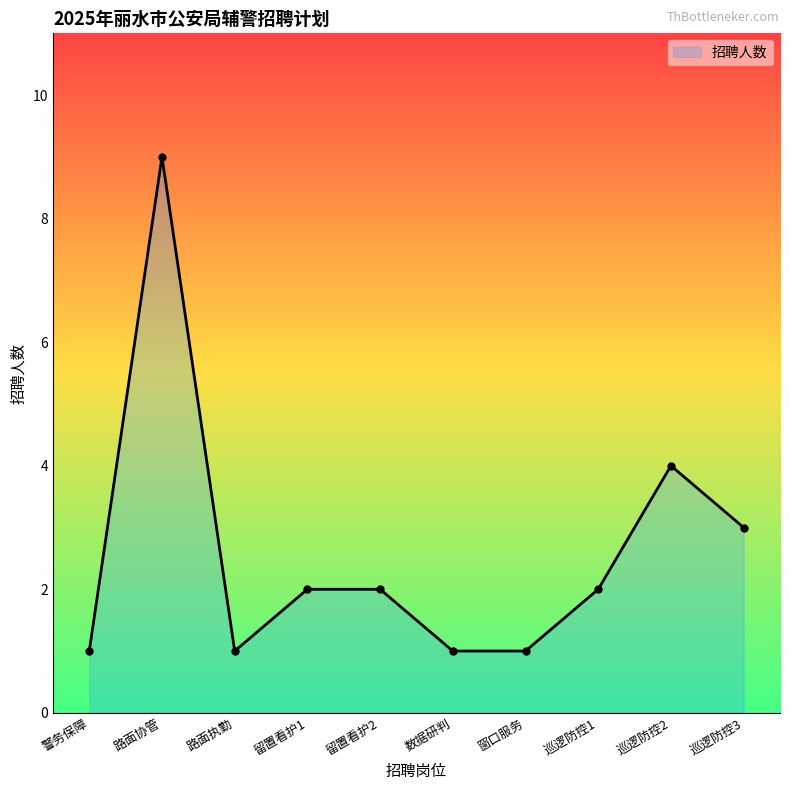

How many categories are shown in the chart?

10